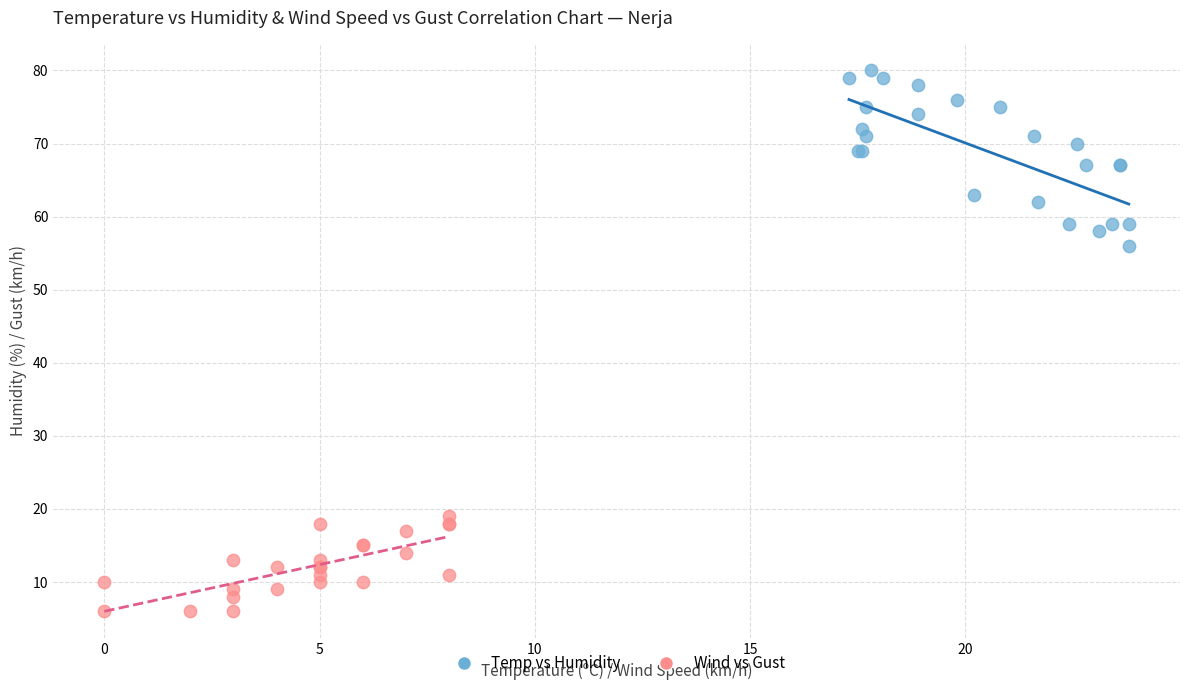

Which series contains the highest Y value?

Temp vs Humidity